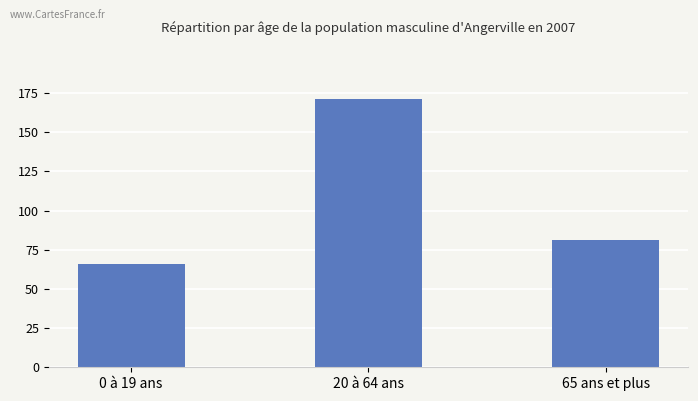

What is the label of the 2nd bar from the right?

20 à 64 ans